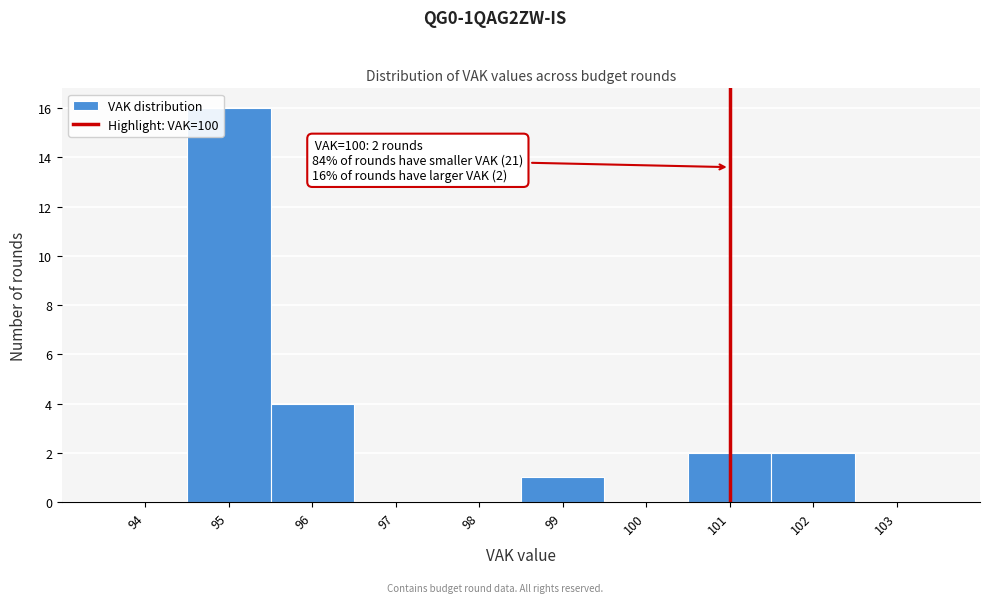

Reading left to right, what are all the values shown in this chart?

94=0	95=16	96=4	97=0	98=0	99=1	100=0	101=2	102=2	103=0